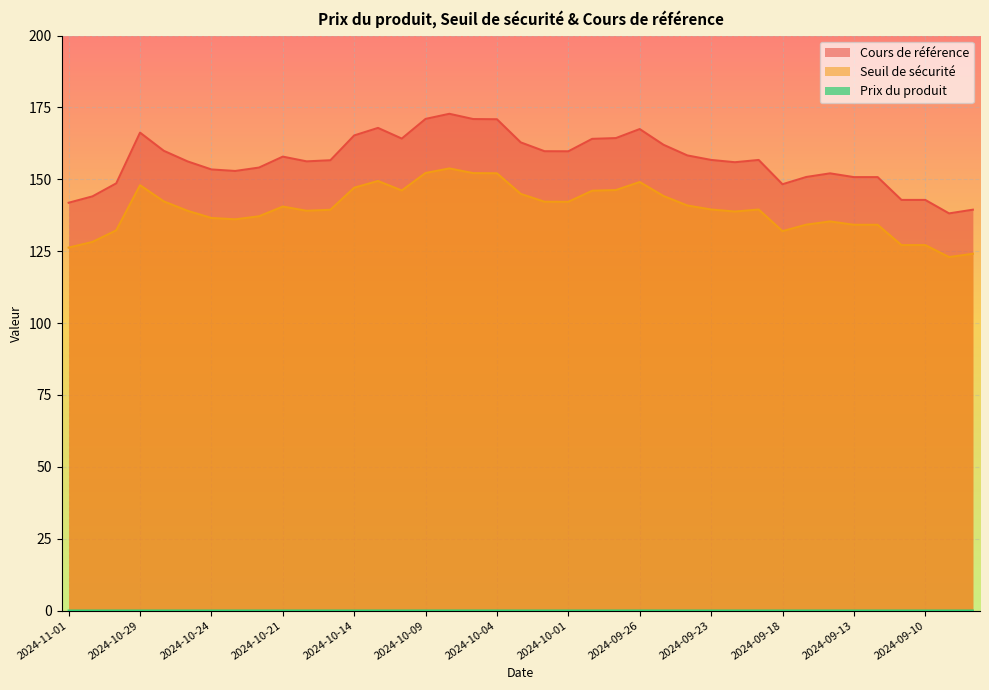

True or false: Cours de référence and Seuil de sécurité cross at least once.

False